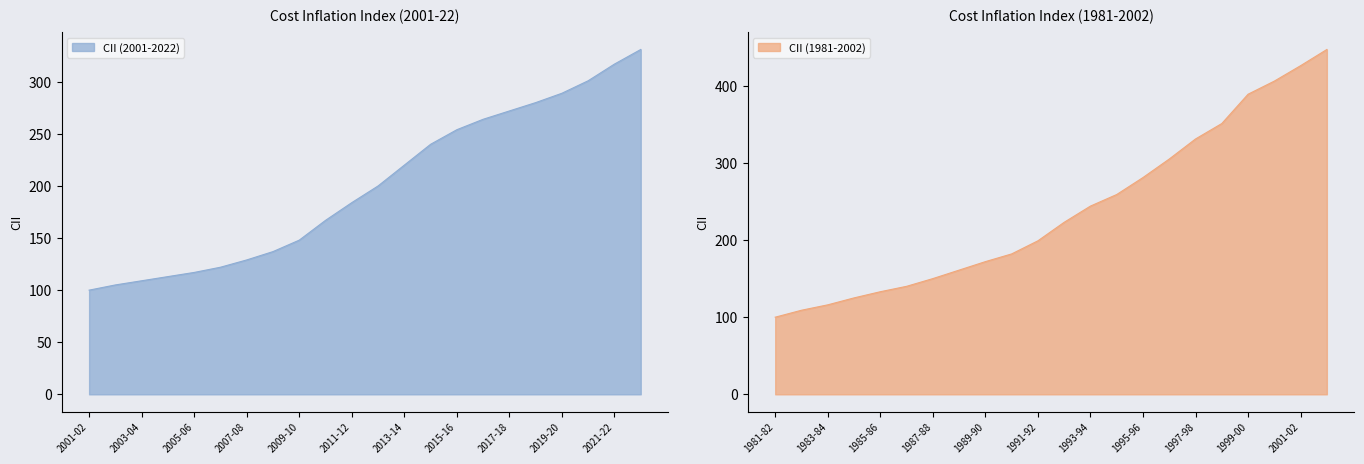

What is the minimum value for CII (2001-2022)?

100